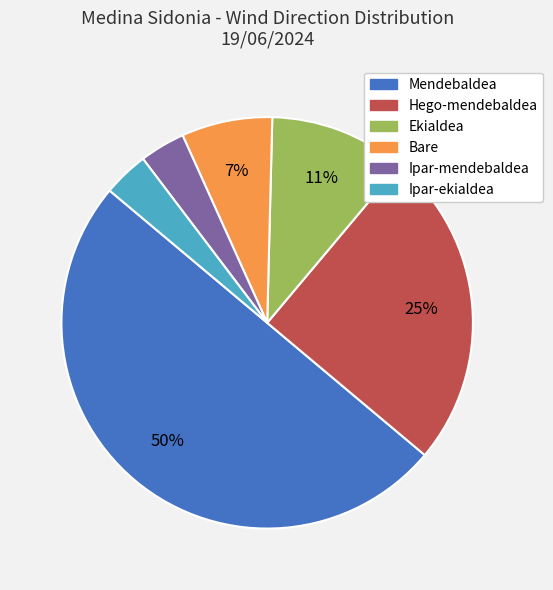

How many segments does this pie chart have?

6